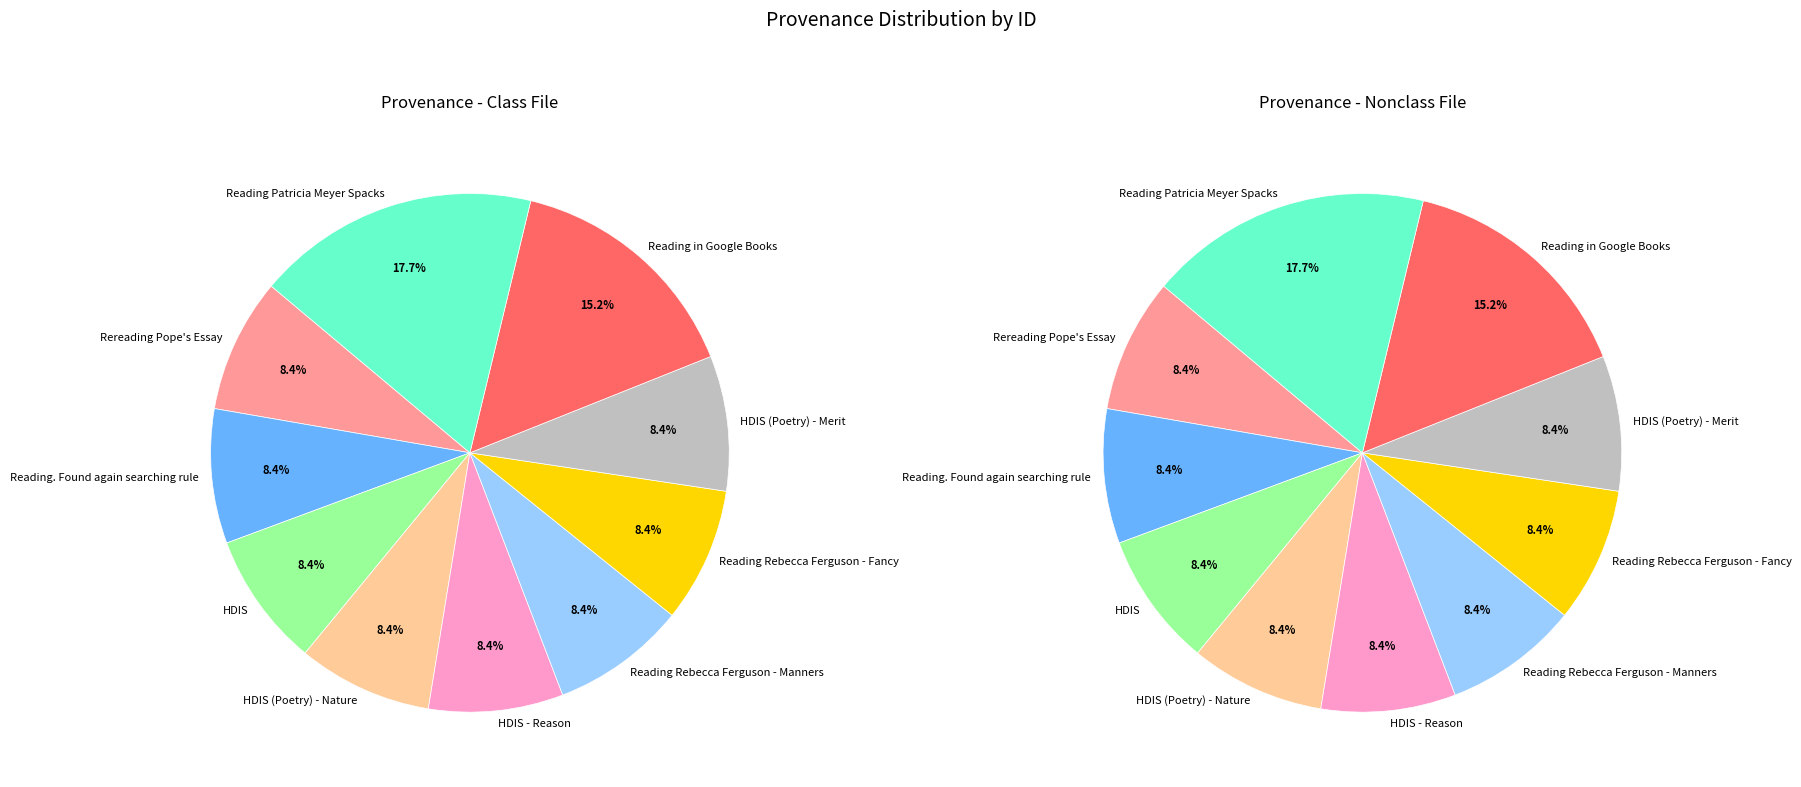

How much of the chart is everything except HDIS (Poetry) - Merit?

91.6%